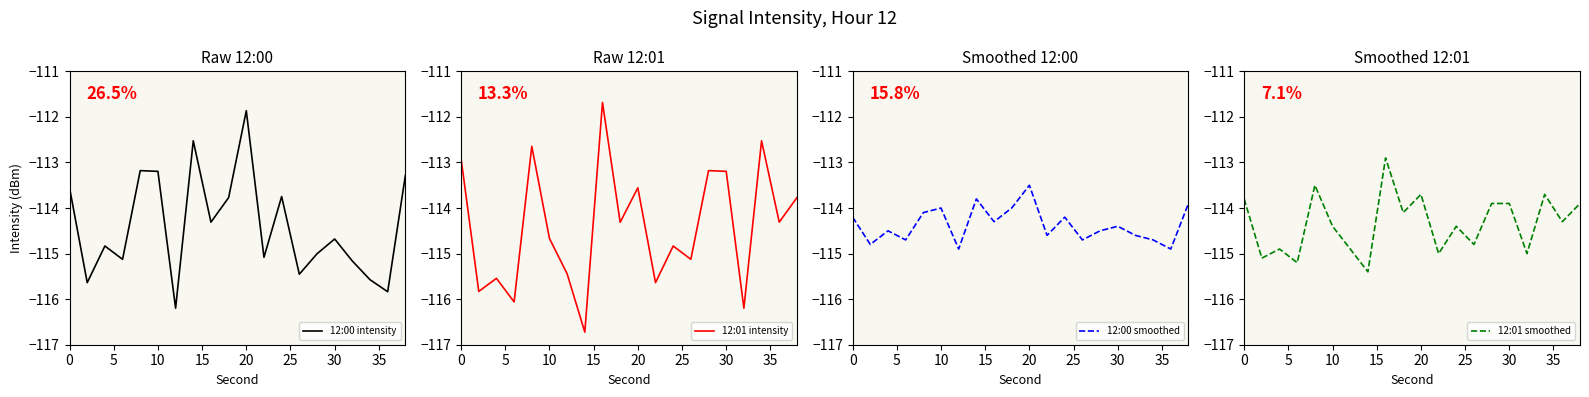

The 12:01 intensity series shows -173.9 at 0. True or false?

False